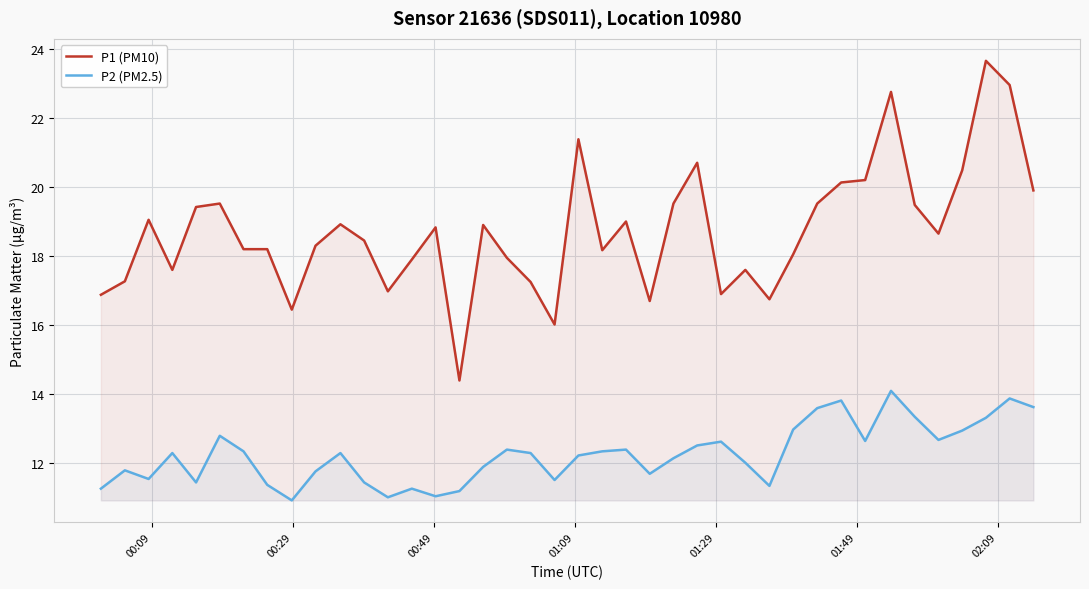

Reading right to left, transcribe all the data shown in this chart.

P1 (PM10): 19.9	22.9	23.6	20.5	18.6	19.5	22.8	20.2	20.1	19.5	18.1	16.8	17.6	16.9	20.7	19.5	16.7	19.0	18.2	21.4	16.0	17.2	17.9	18.9	14.4	18.8	17.9	17.0	18.4	18.9	18.3	16.4	18.2	18.2	19.5	19.4	17.6	19.1	17.3	16.9
P2 (PM2.5): 13.6	13.9	13.3	12.9	12.7	13.3	14.1	12.7	13.8	13.6	13.0	11.3	12.0	12.6	12.5	12.2	11.7	12.4	12.3	12.2	11.5	12.3	12.4	11.9	11.2	11.1	11.3	11.0	11.4	12.3	11.8	10.9	11.4	12.3	12.8	11.4	12.3	11.6	11.8	11.3